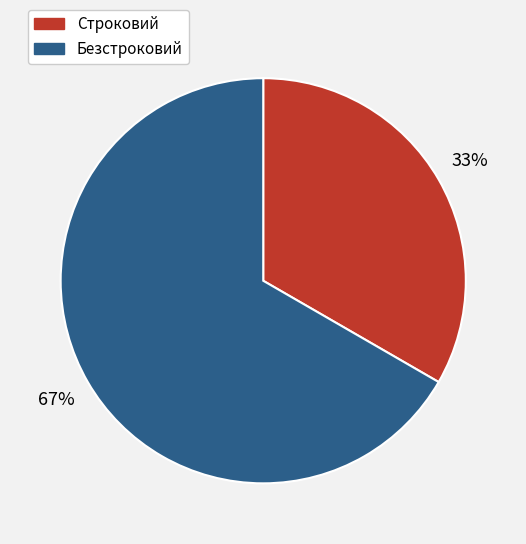

What percentage is the Строковий slice, to the nearest percent?

33%